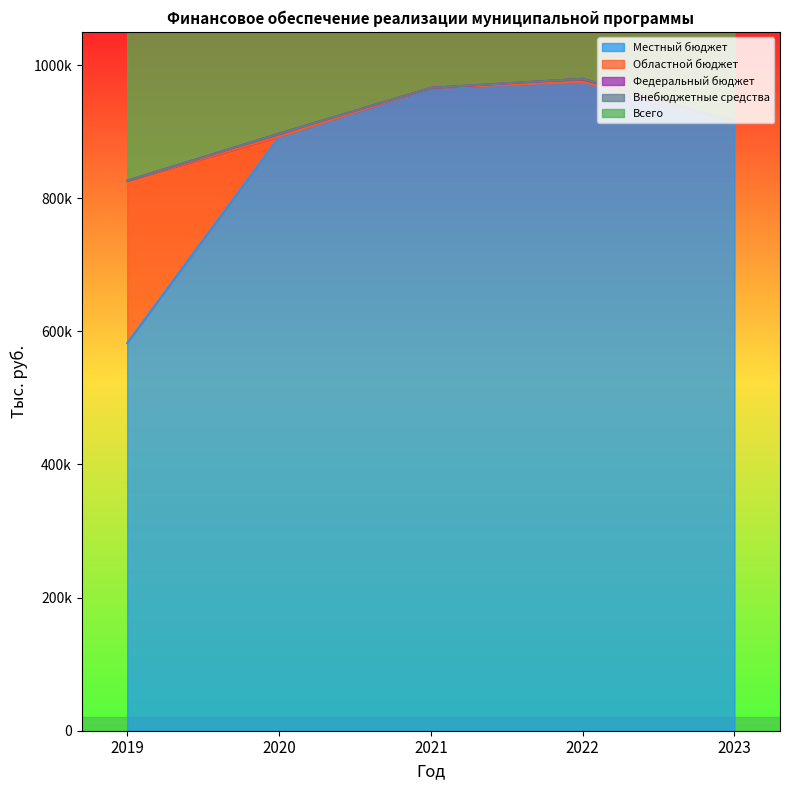

Reading right to left, transcribe all the data shown in this chart.

Местный бюджет: 2023=915273.0	2022=974371.4	2021=965849.5	2020=891892.0	2019=582371.6
Областной бюджет: 2023=0.0	2022=722.6	2021=0.0	2020=723.0	2019=243946.0
Федеральный бюджет: 2023=0.0	2022=4439.1	2021=0.0	2020=4439.0	2019=0.0
Внебюджетные средства: 2023=0.0	2022=0.0	2021=0.0	2020=0.0	2019=0.0
Всего: 2023=915273.0	2022=979533.2	2021=965849.5	2020=897054.0	2019=826317.6